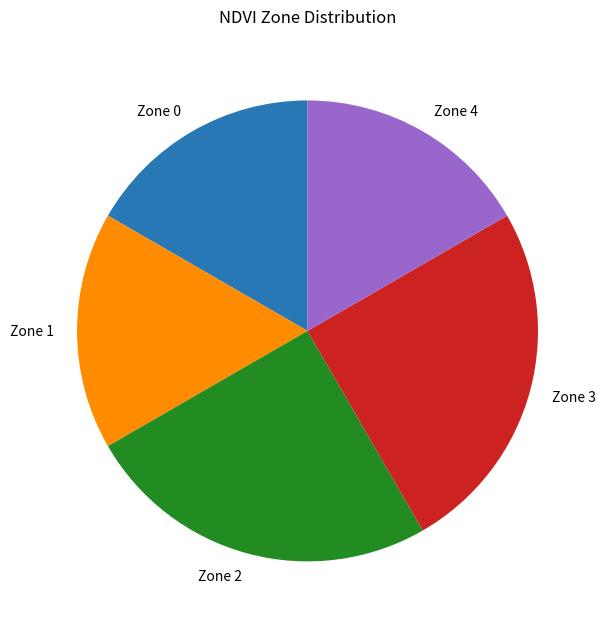

Approximately how many times larger is the value at Zone 2 compared to Zone 0?

1.5